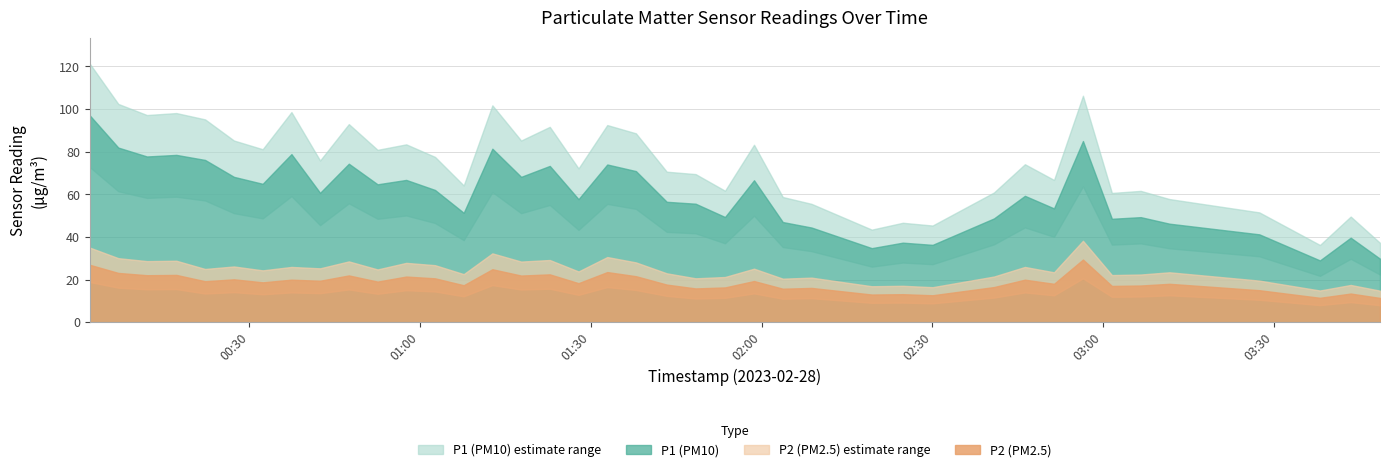

Is the value of P1 at 37 greater than the value of P2 at 5?

Yes